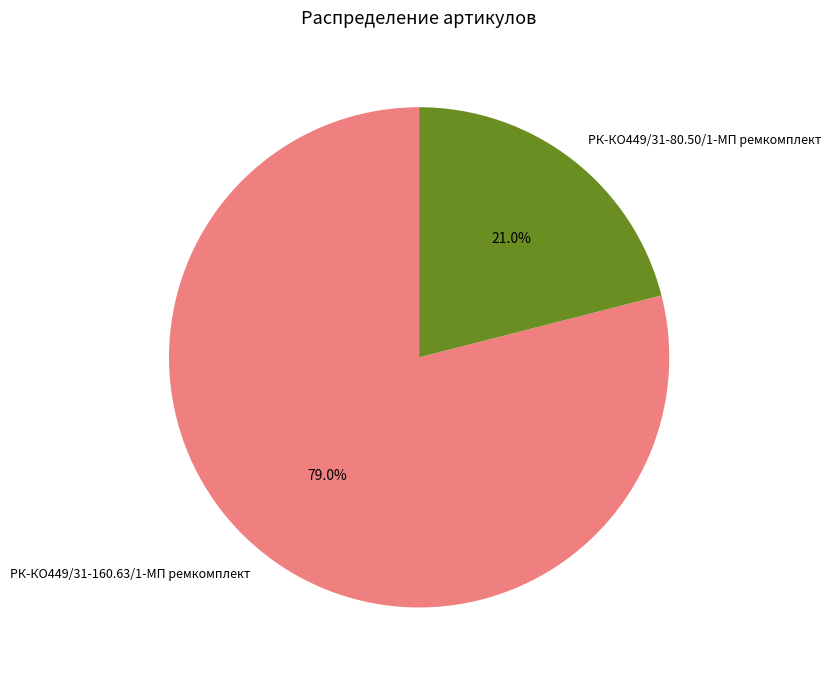

Rank the categories by value from highest to lowest.

РК-КО449/31-160.63/1-МП ремкомплект, РК-КО449/31-80.50/1-МП ремкомплект